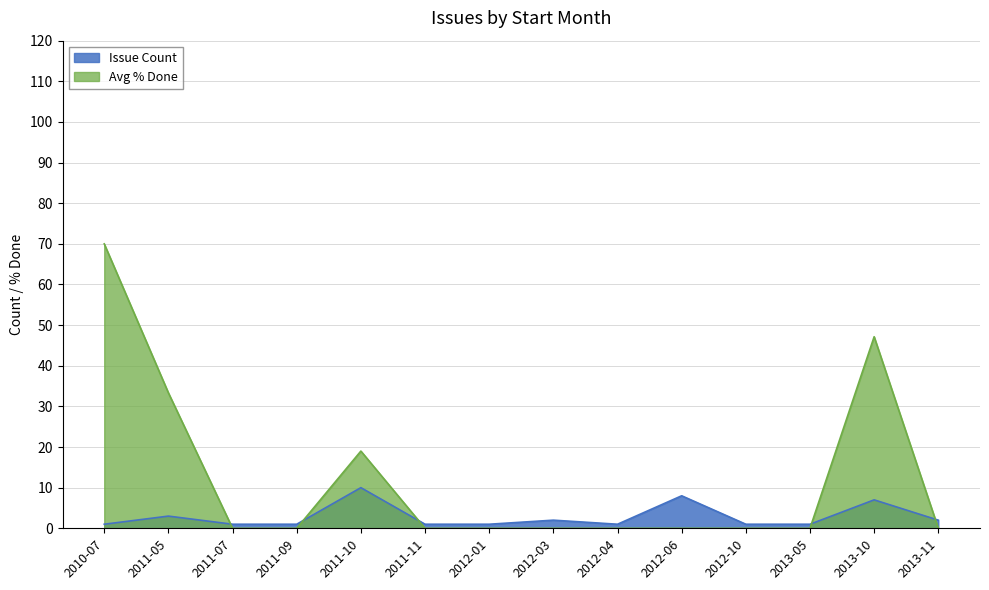

Which series has the widest spread of values?

Avg % Done